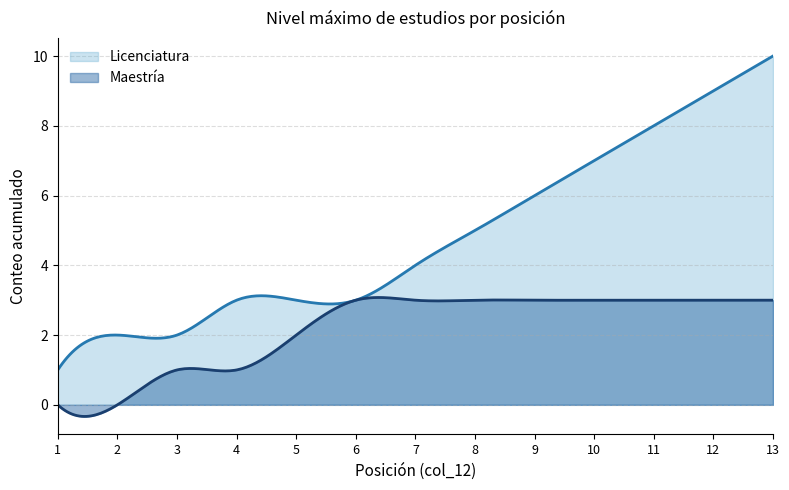

Is the value of Licenciatura at 12 greater than the value of Maestría at 13?

Yes